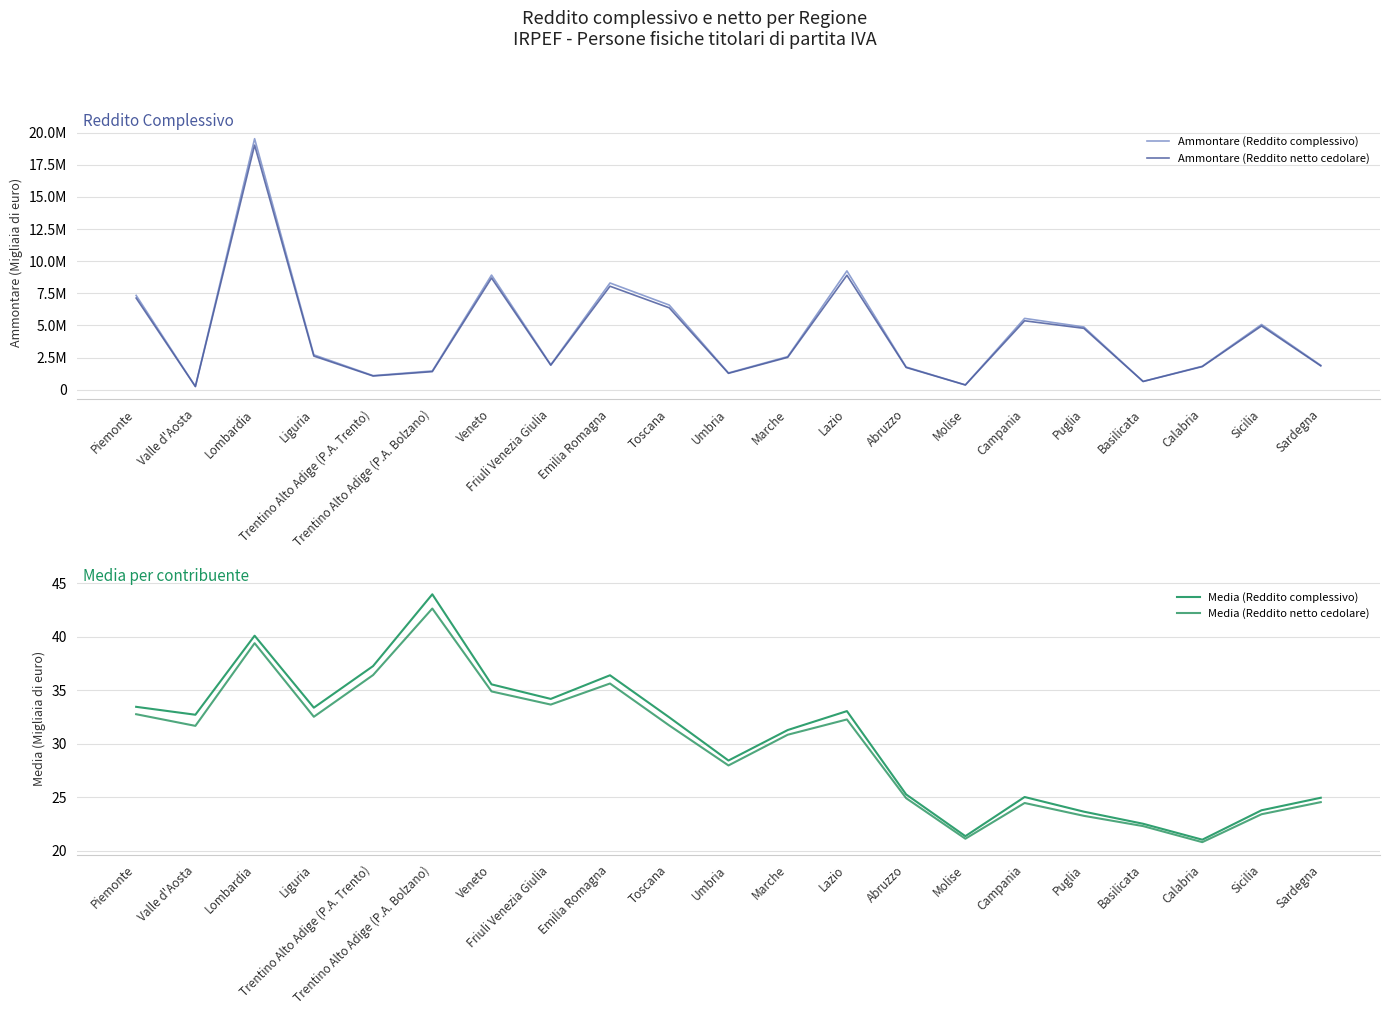

What position from the left is Puglia?

17